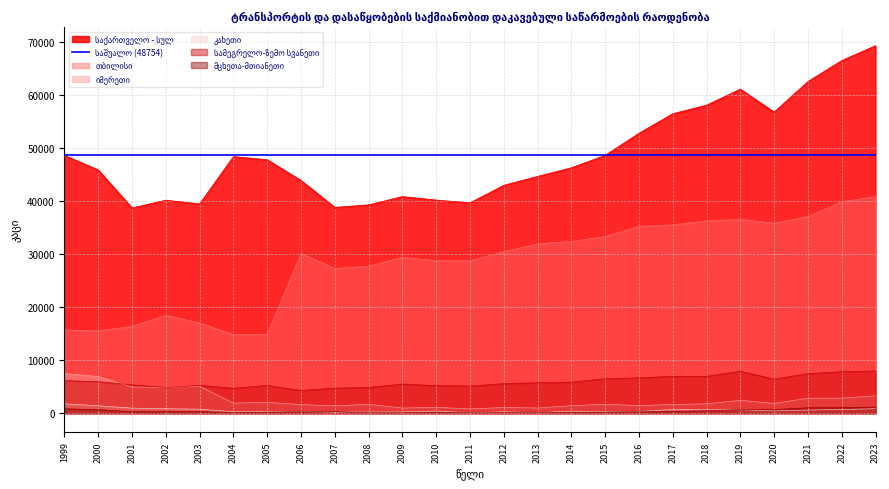

What is the value of the იმერეთი point at the 25th from the left?

3297.0